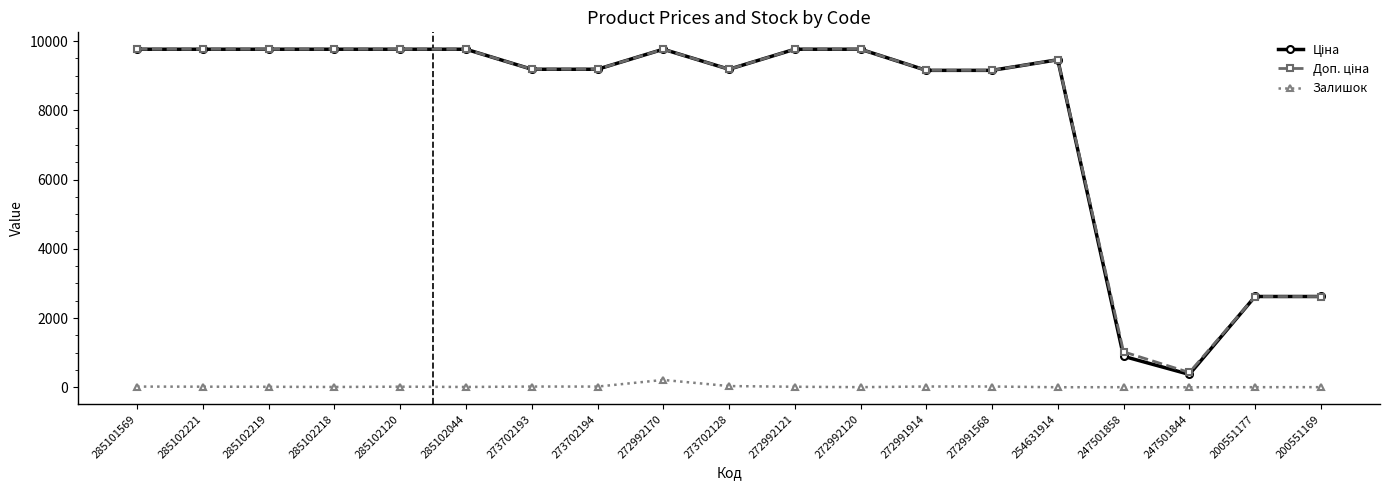

What is the total value across all series at 247501844?

797.3